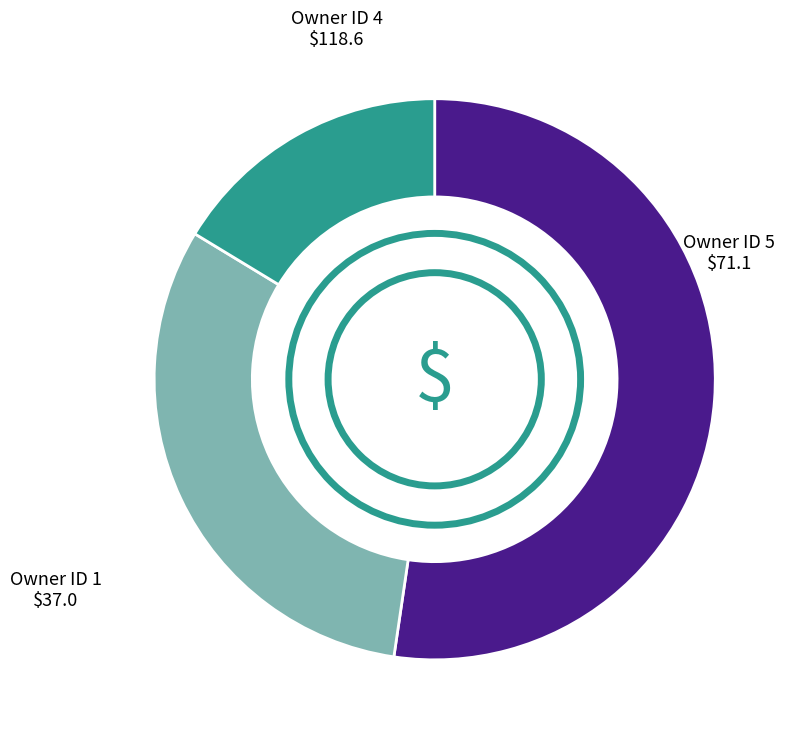

Does any single category account for the majority?

Yes